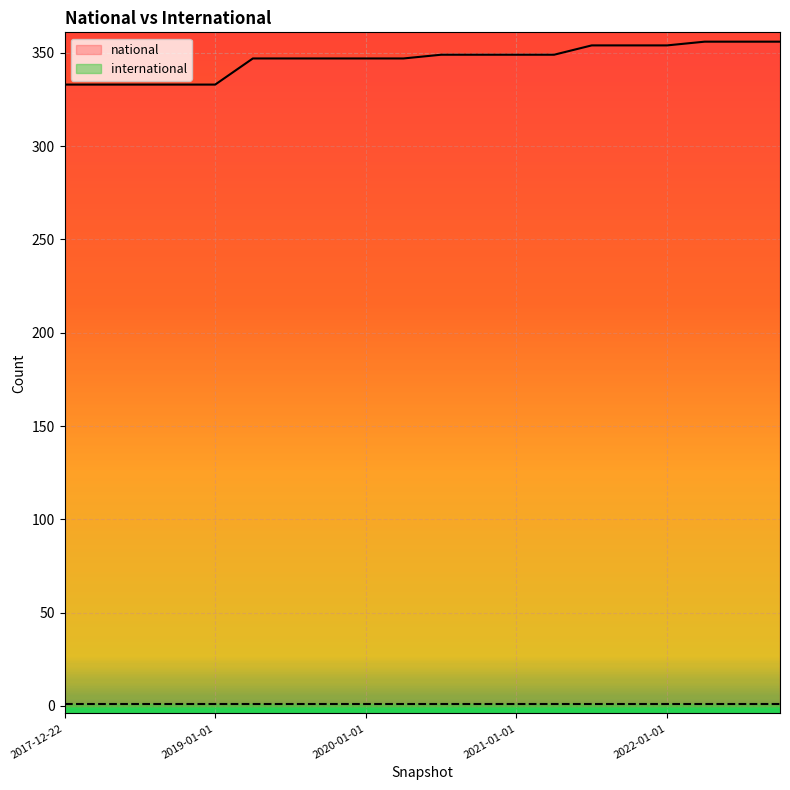

What is the sum of all values?

6926